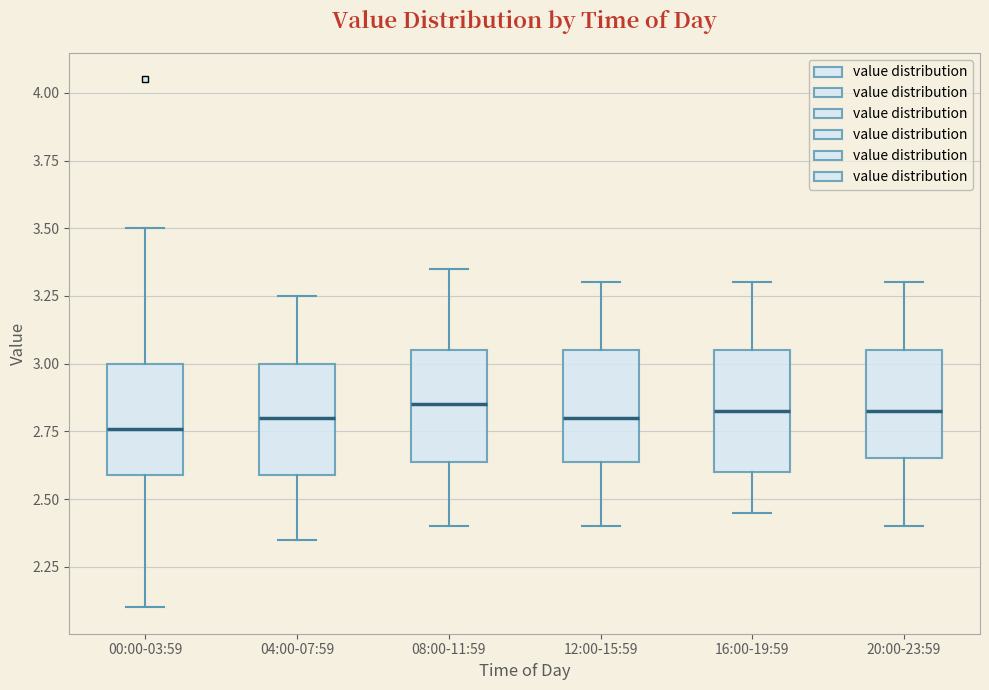

Reading left to right, transcribe this box plot: for each box, give where its median line is, the range the box spans, and where its two whiskers end, as read against the y-axis. The values are not printed on the chart, so give them approximately, as read against the axis.

00:00-03:59: median 2.75, box 2.60 to 3.00, whiskers 2.10 to 3.50
04:00-07:59: median 2.80, box 2.60 to 3.00, whiskers 2.35 to 3.25
08:00-11:59: median 2.85, box 2.65 to 3.05, whiskers 2.40 to 3.35
12:00-15:59: median 2.80, box 2.65 to 3.05, whiskers 2.40 to 3.30
16:00-19:59: median 2.85, box 2.60 to 3.05, whiskers 2.45 to 3.30
20:00-23:59: median 2.85, box 2.65 to 3.05, whiskers 2.40 to 3.30